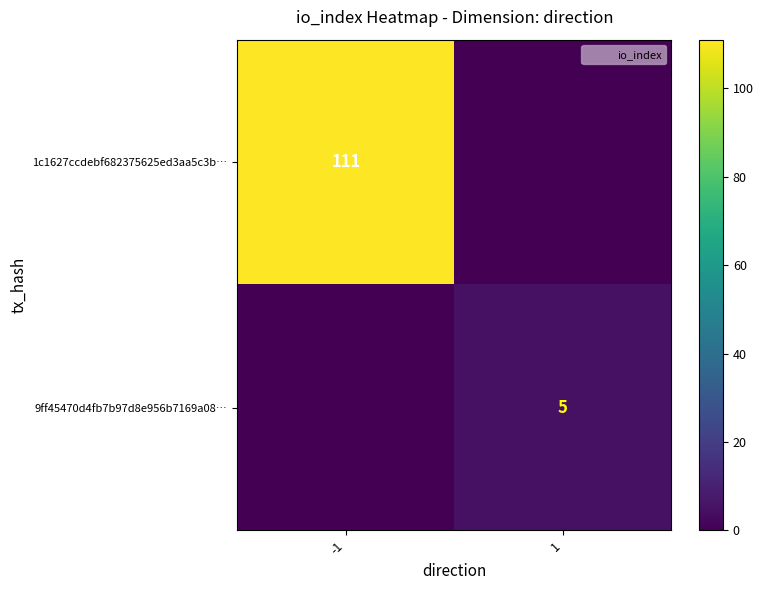

The value of 9ff45470d4fb7b97d8e956b7169a08… at 1 is 5. True or false?

True